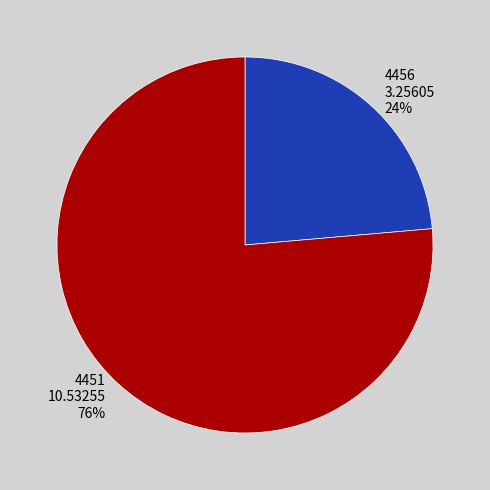

Is it true that 4456 is 24% of the pie?

True